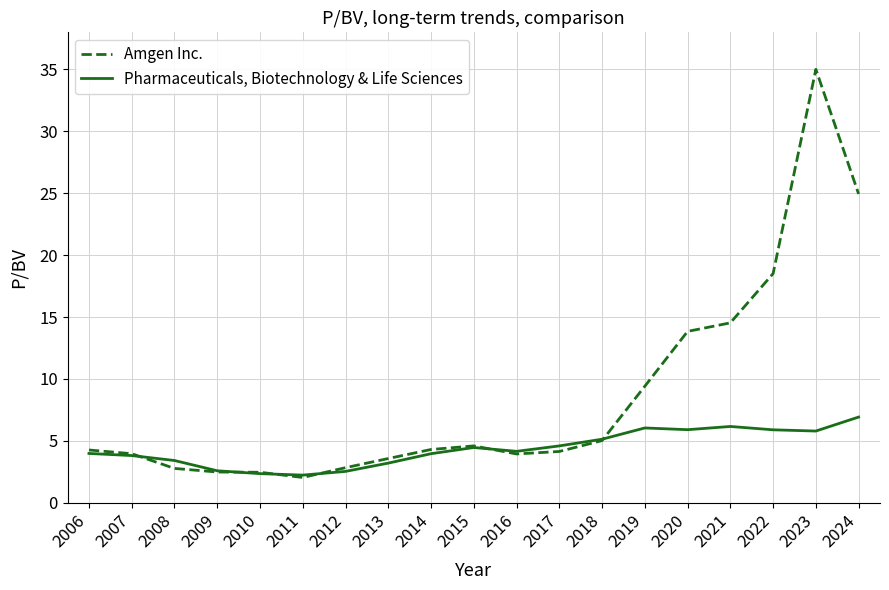

What is the difference between the Pharmaceuticals, Biotechnology & Life Sciences values at 2011 and 2016?

1.9